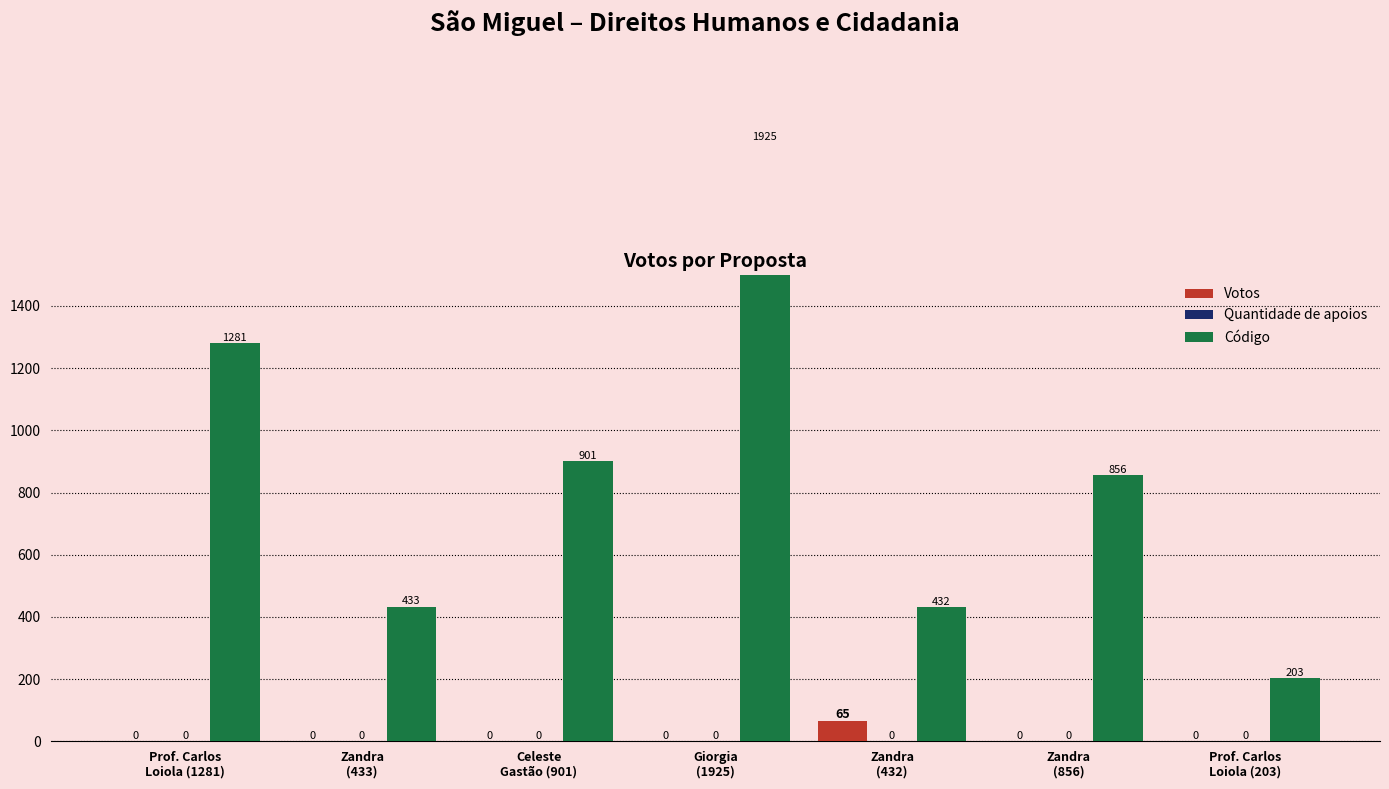

Reading left to right, transcribe all the data shown in this chart.

Votos: 0	0	0	0	65	0	0
Quantidade de apoios: 0	0	0	0	0	0	0
Código: 1281	433	901	1925	432	856	203